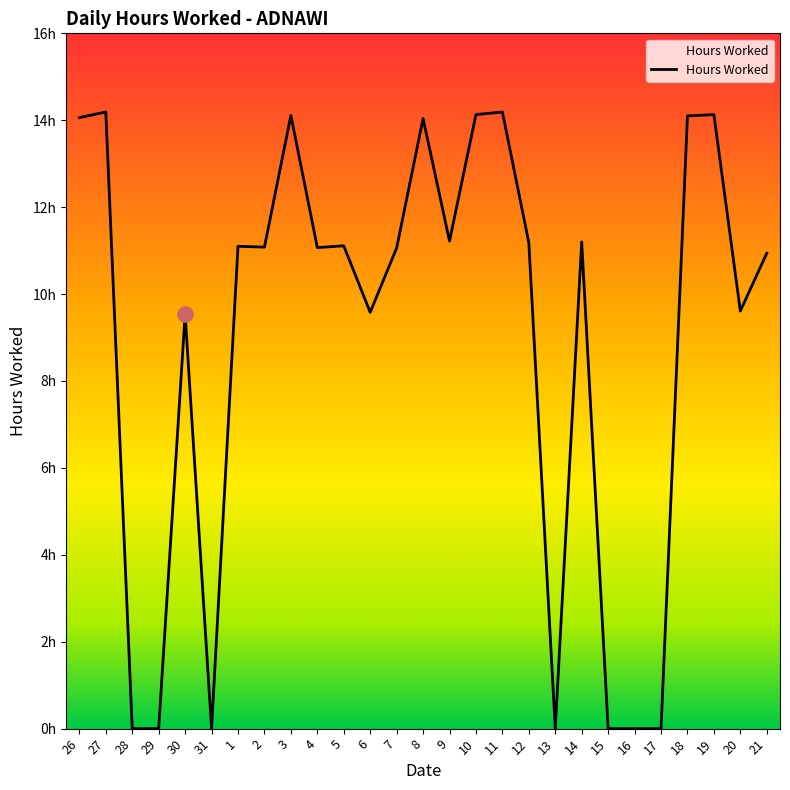

What is the change in value from 6 to 12?

+1.6